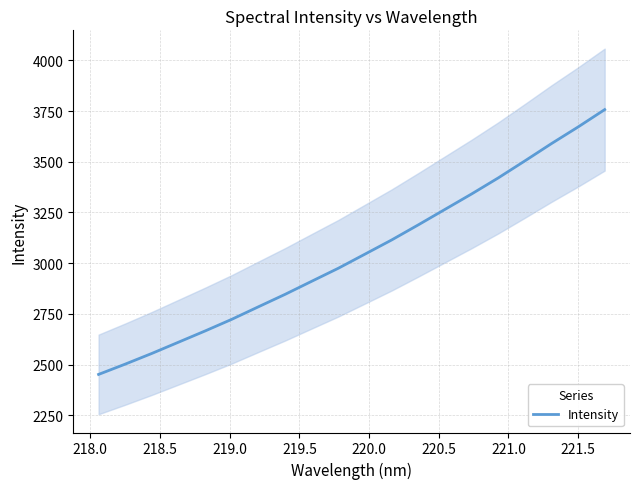

What is the minimum value shown in the chart?

2451.9